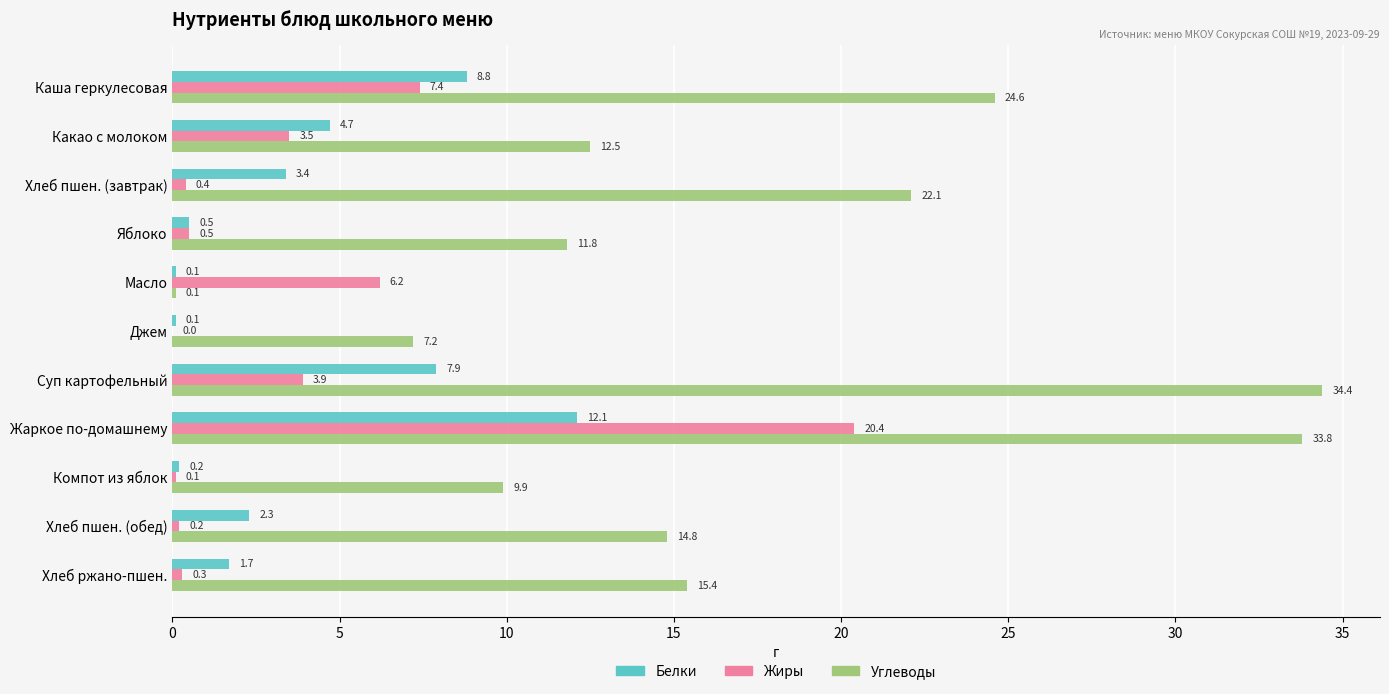

Which series has the largest total across all categories?

Углеводы